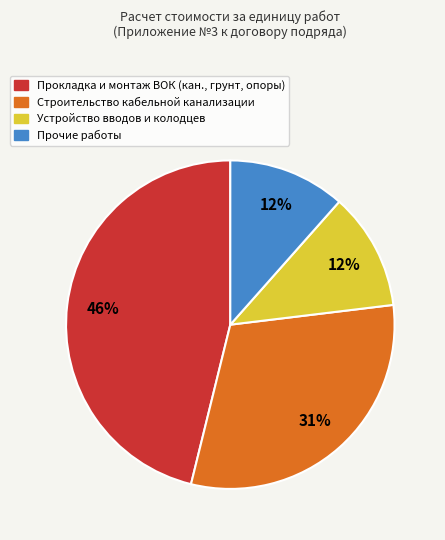

Which slice is the largest?

Прокладка и монтаж ВОК (кан., грунт, опоры)